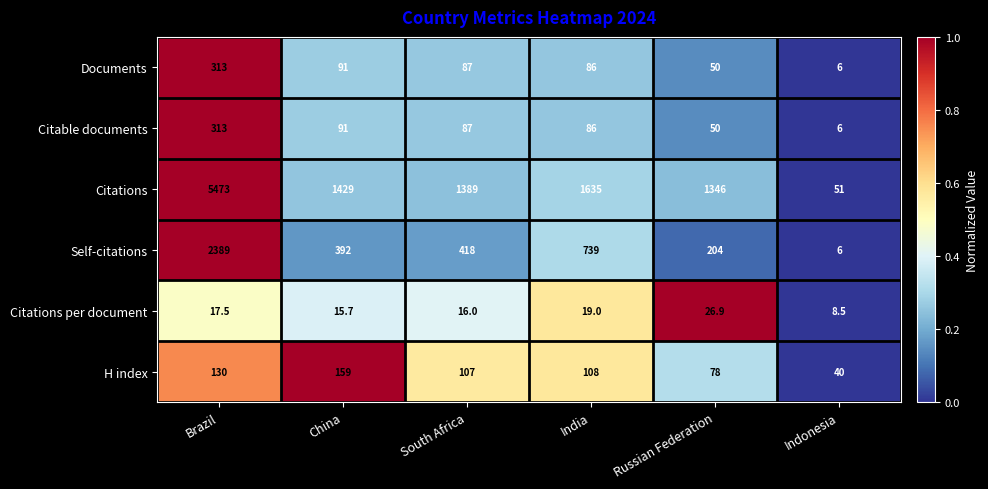

What is the greatest value displayed?

5473.0